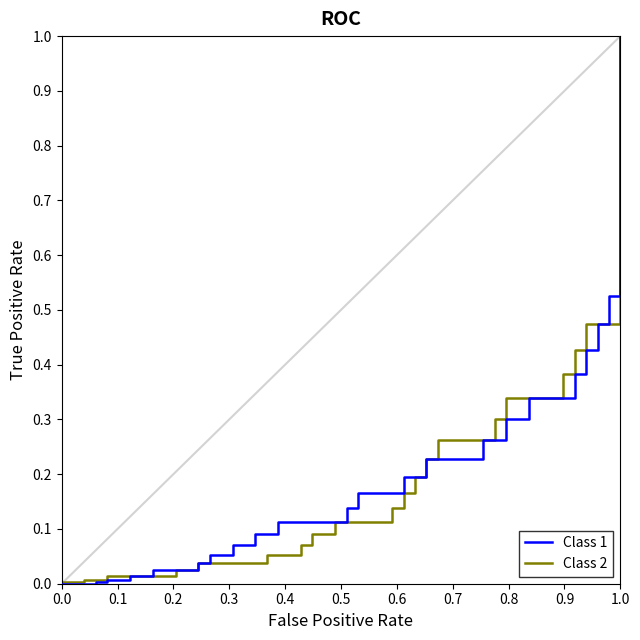

True or false: Class 1 has more than 0 points higher than both neighbors.

False